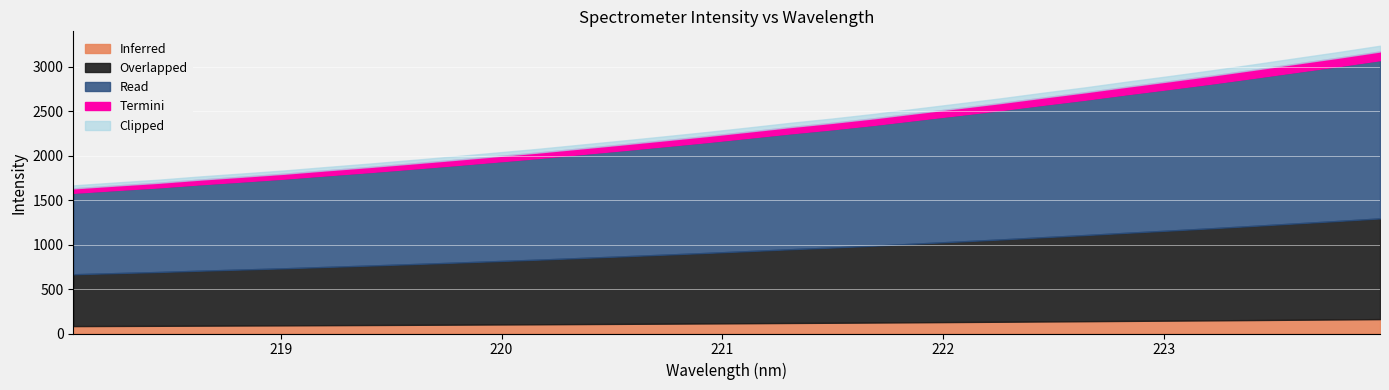

True or false: the data shows 1318.5 at 24.

False